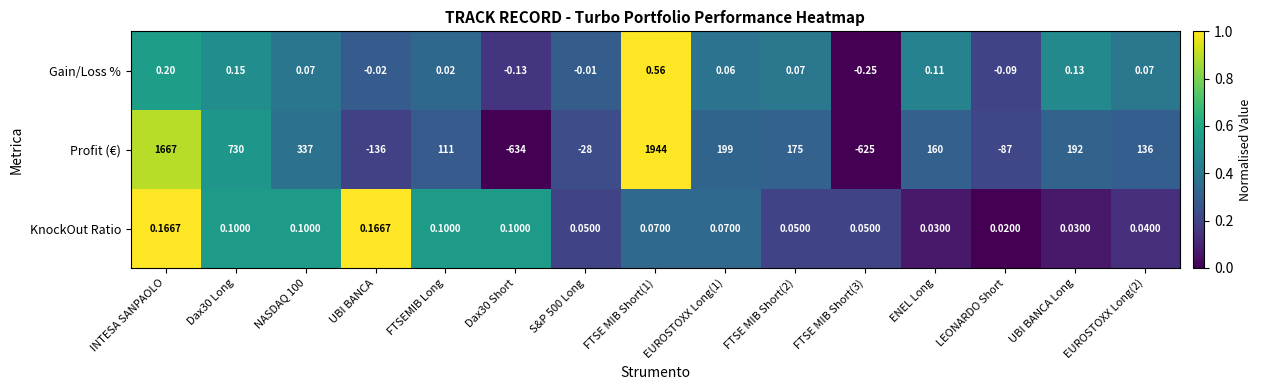

At which category is the sum across all series the highest?

FTSE MIB Short(1)